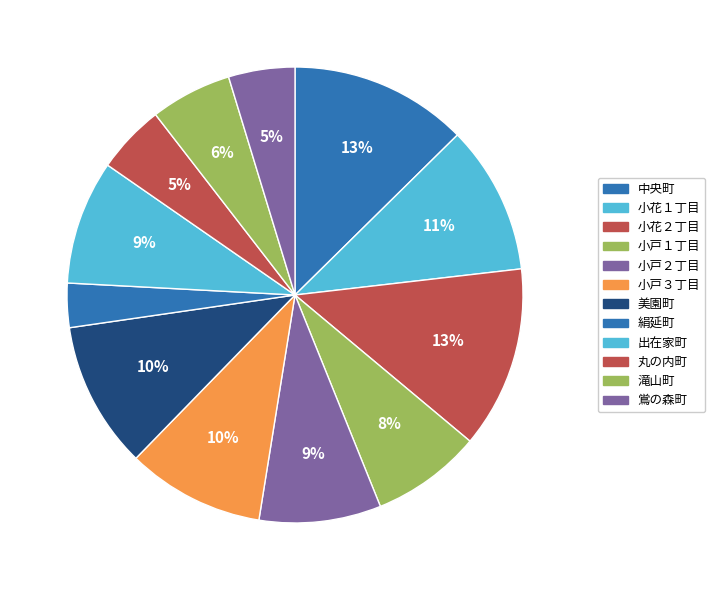

Rank the categories by value from highest to lowest.

小花２丁目, 中央町, 小花１丁目, 美園町, 小戸３丁目, 出在家町, 小戸２丁目, 小戸１丁目, 滝山町, 丸の内町, 鴬の森町, 絹延町